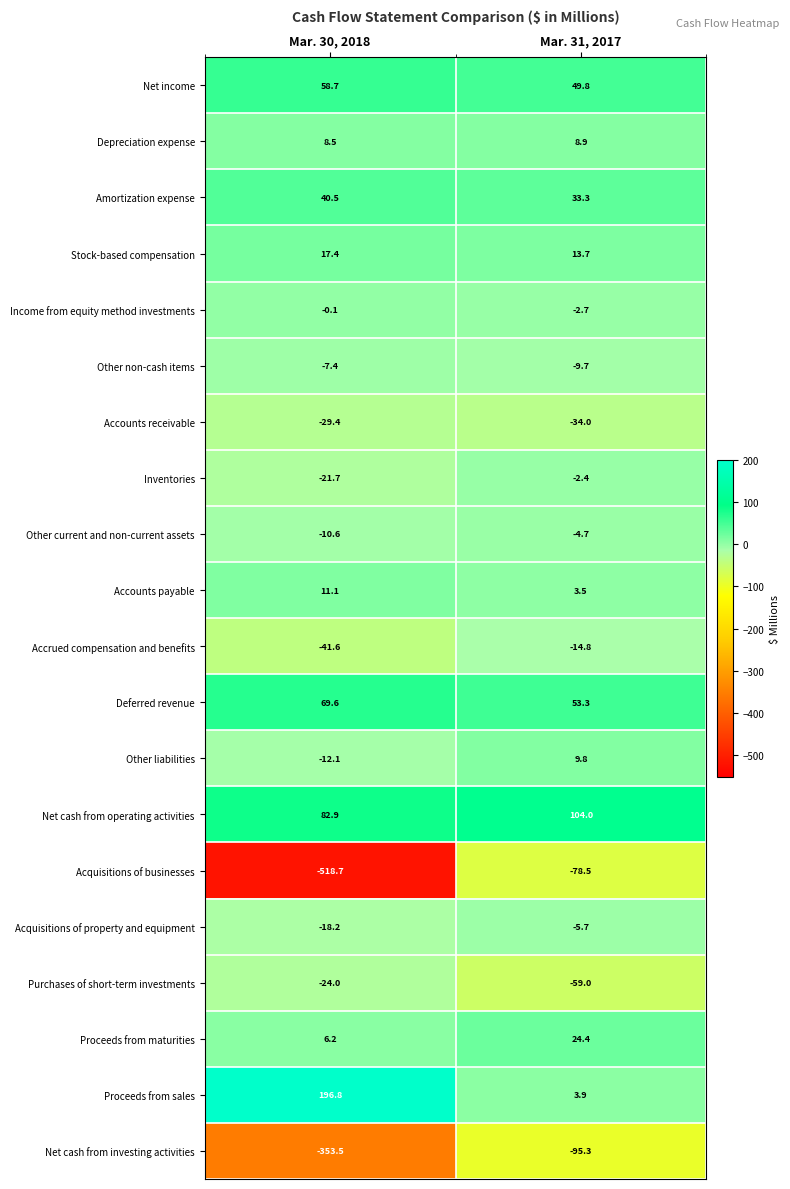

The Purchases of short-term investments series shows -7.1 at Mar. 30, 2018. True or false?

False